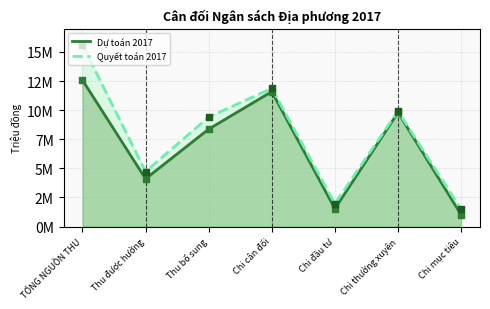

Which series has the widest spread of Y values?

Quyết toán 2017